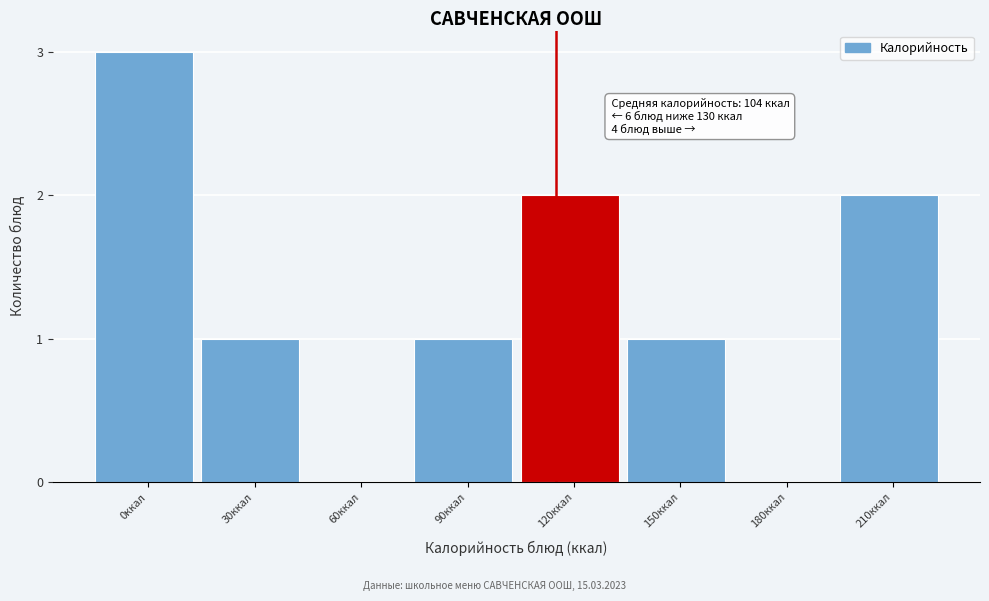

Reading left to right, transcribe all the data shown in this chart.

0ккал=3	30ккал=1	60ккал=0	90ккал=1	120ккал=2	150ккал=1	180ккал=0	210ккал=2